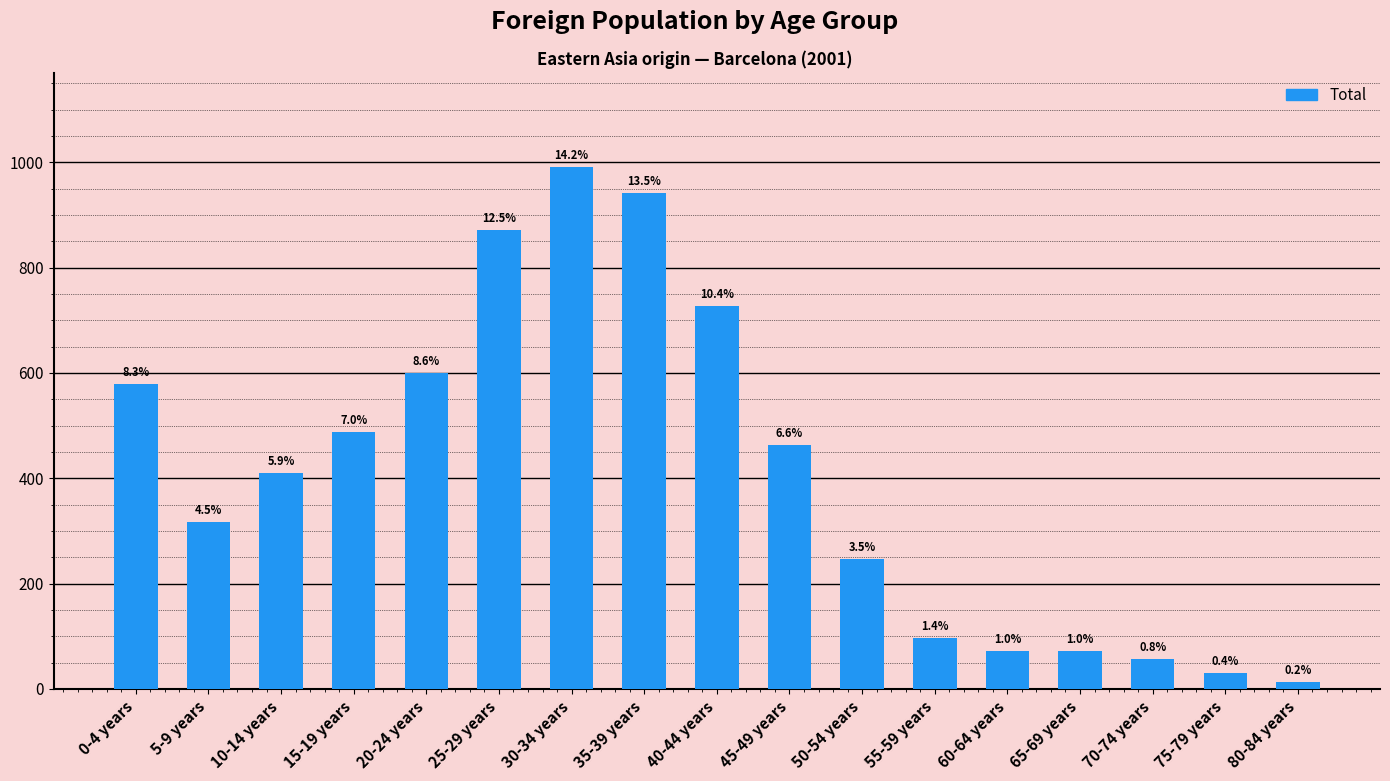

Does the chart contain any negative values?

No